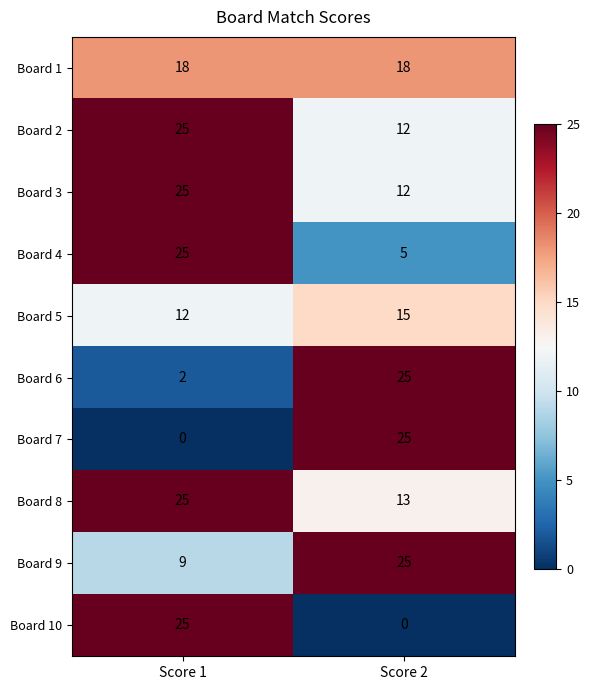

What value does the Board 4 series have at Score 2?

5